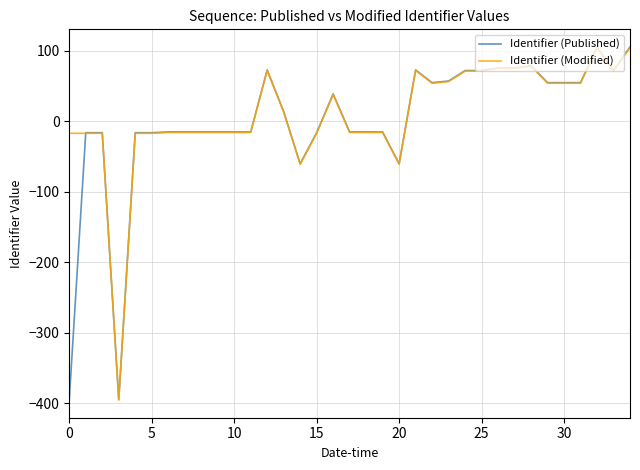

How many lines are shown in the chart?

2